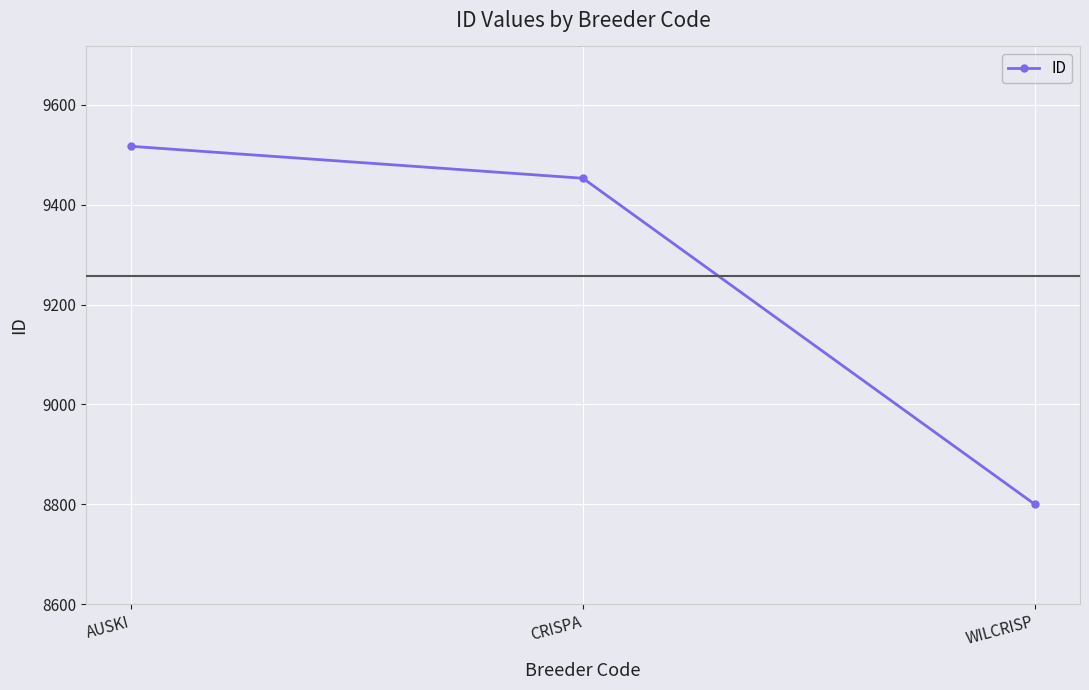

What position from the left is WILCRISP?

3